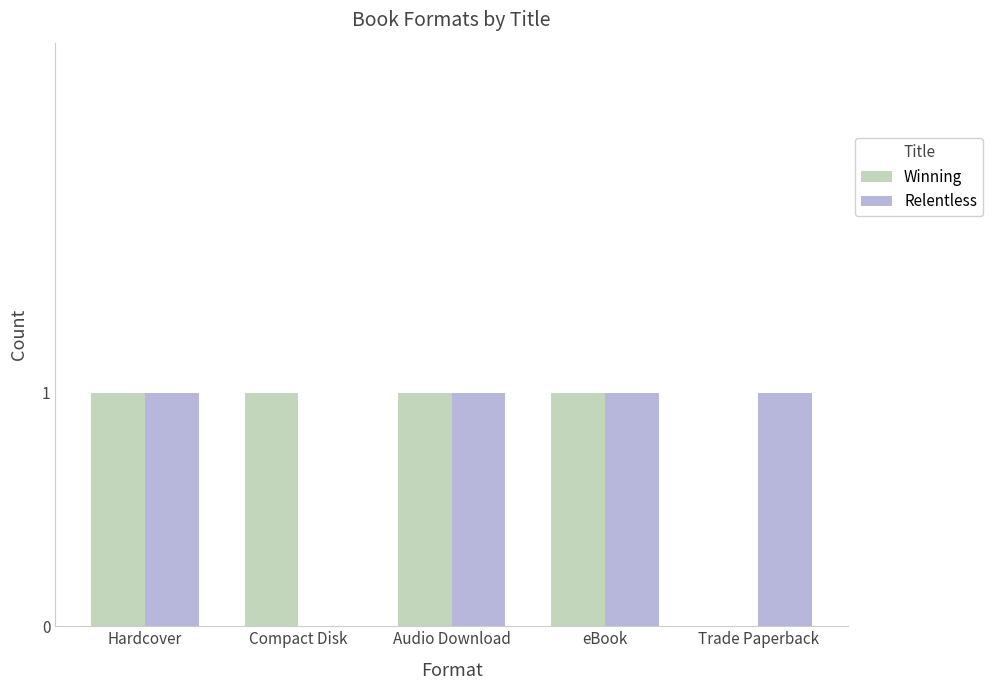

What are all the series names shown in the legend?

Winning, Relentless